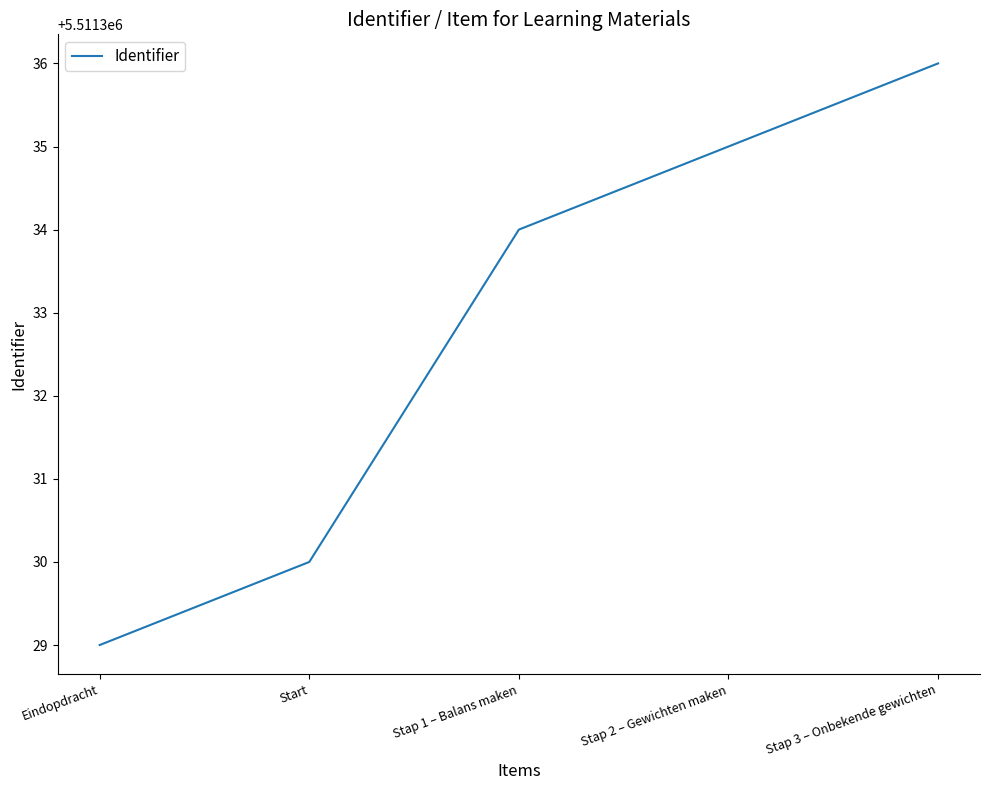

The chart shows a value of 5511330 at Start. True or false?

True